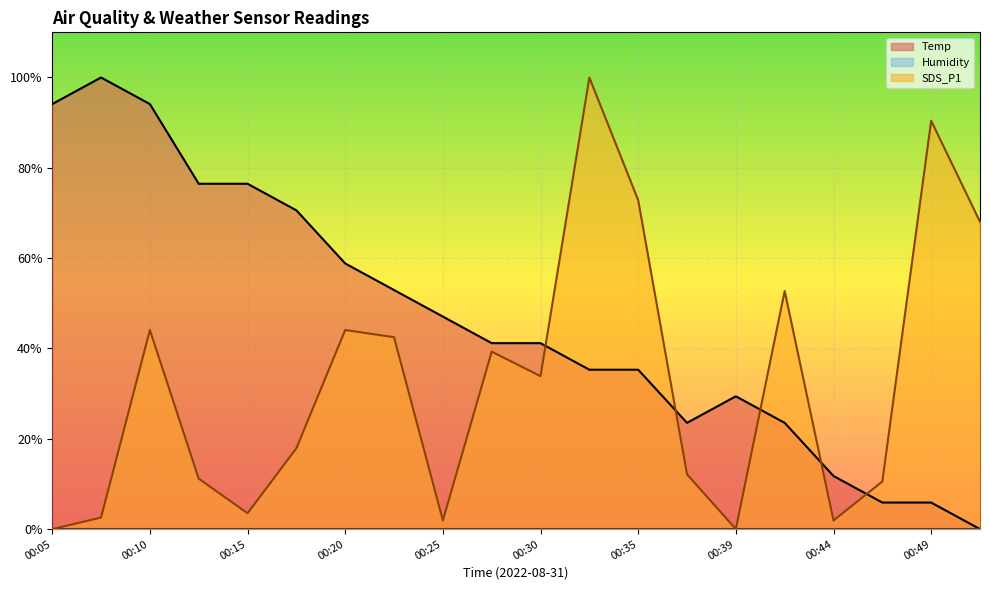

What is the value of the SDS_P1 point at the 12th from the left?

100.0